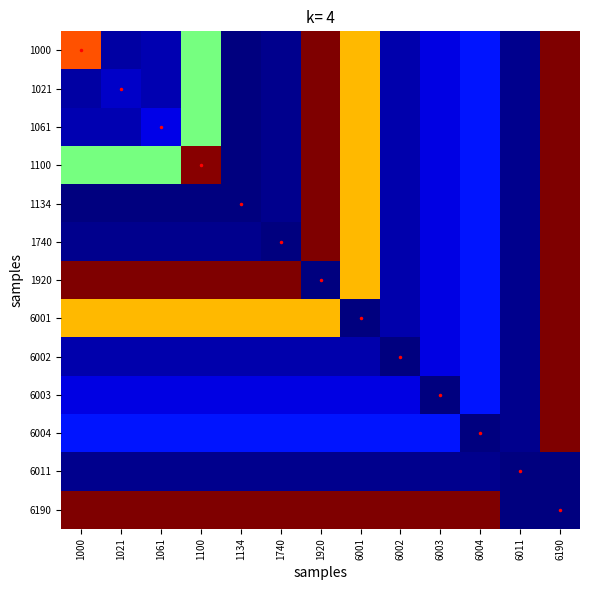

What is the difference between the second highest and minimum values in the 1920 series?

8569958.5